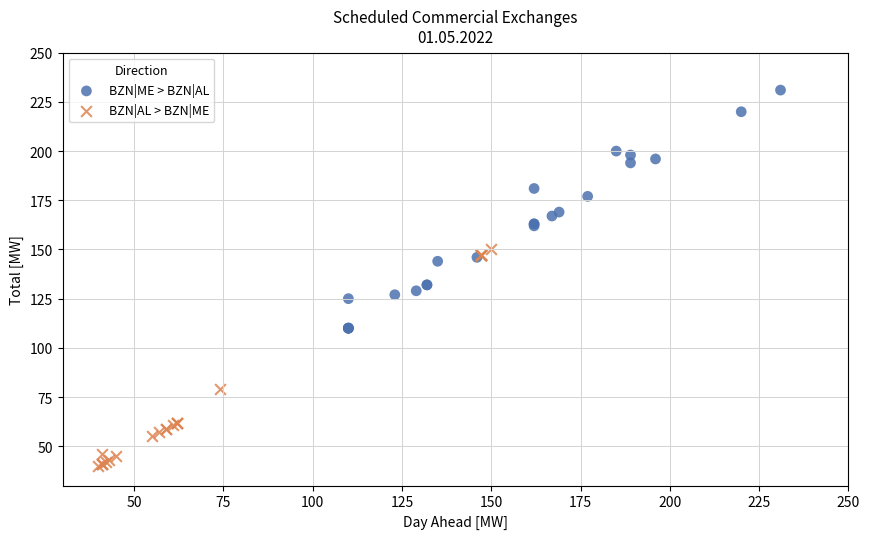

What are all the series names shown in the legend?

BZN|ME > BZN|AL, BZN|AL > BZN|ME